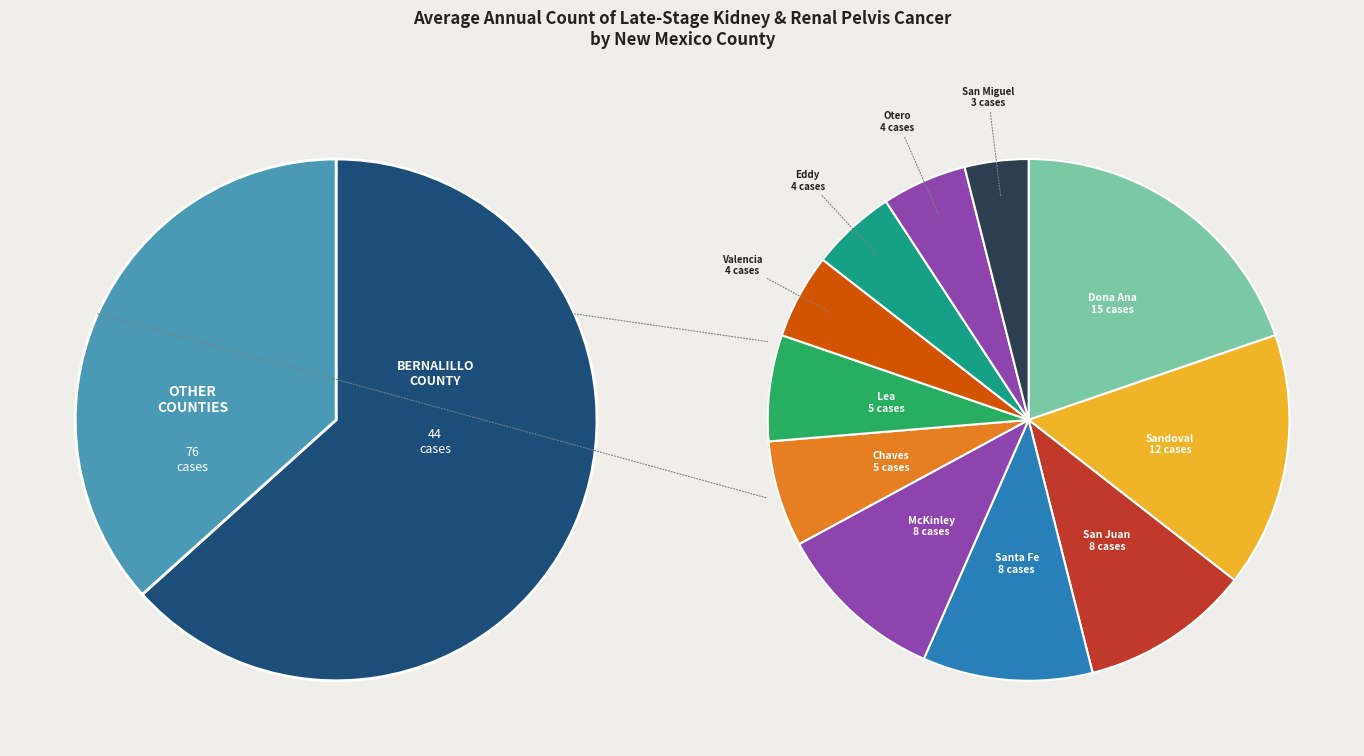

Is there any slice that represents more than half of the pie?

No